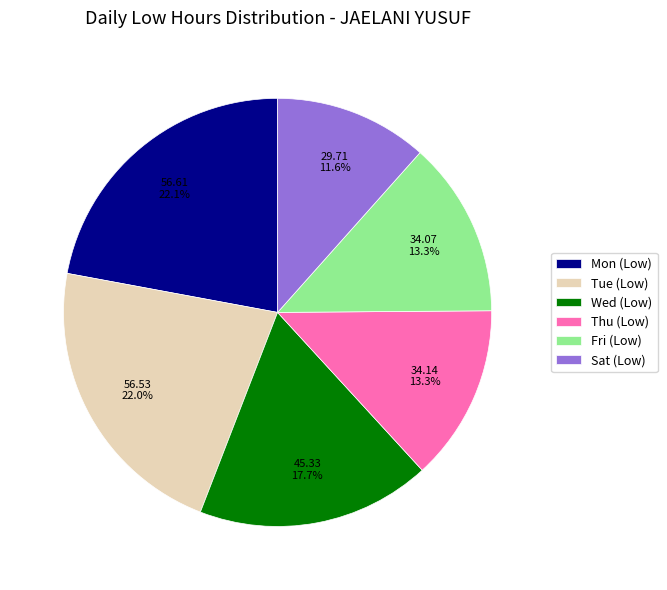

Which category has the smallest portion of the pie?

Sat (Low)